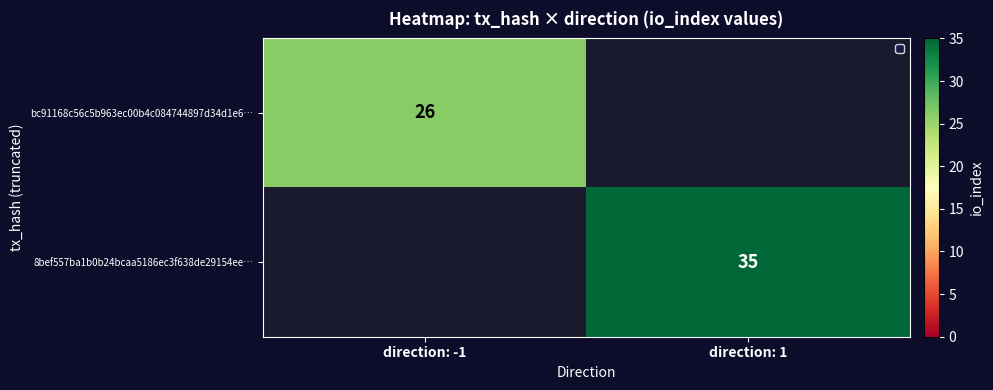

The bc91168c56c5b963ec00b4c084744897d34d1e6… series shows 16 at direction: -1. True or false?

False